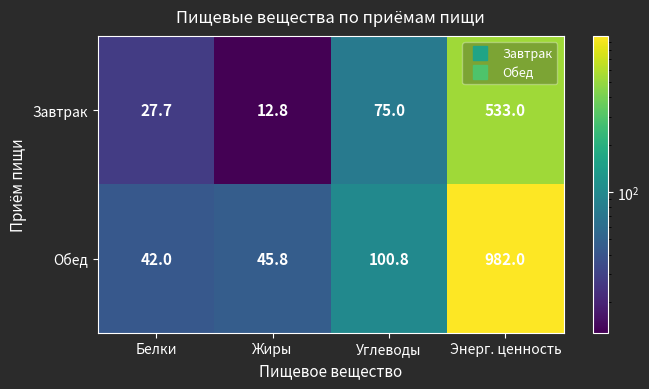

At Углеводы, list the series in order from largest to smallest.

Обед, Завтрак